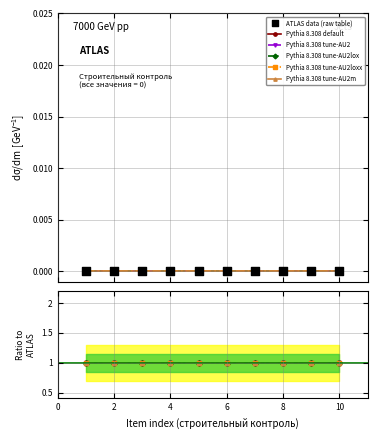

Is the value of Pythia 8.308 tune-AU2loxx at 10 greater than the value of Pythia 8.308 default at 2?

No